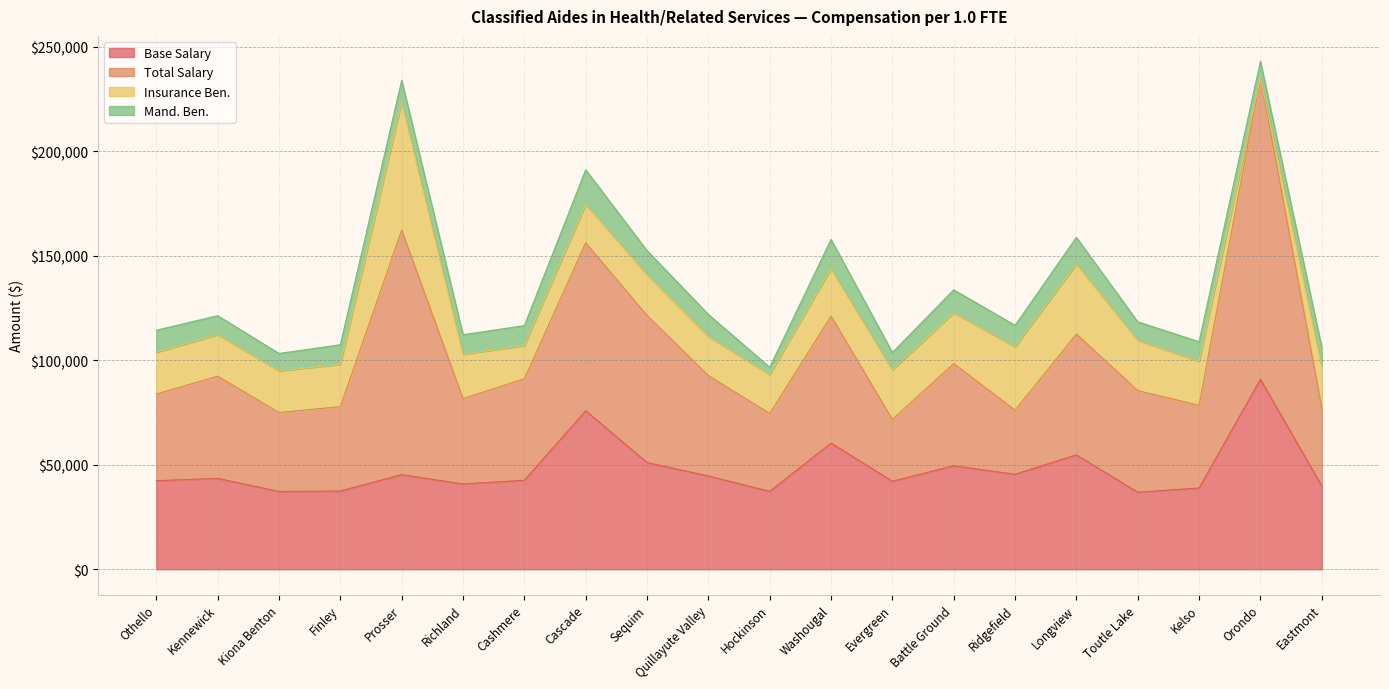

List the series in order of their peak value, lowest first.

Mand. Ben., Insurance Ben., Base Salary, Total Salary